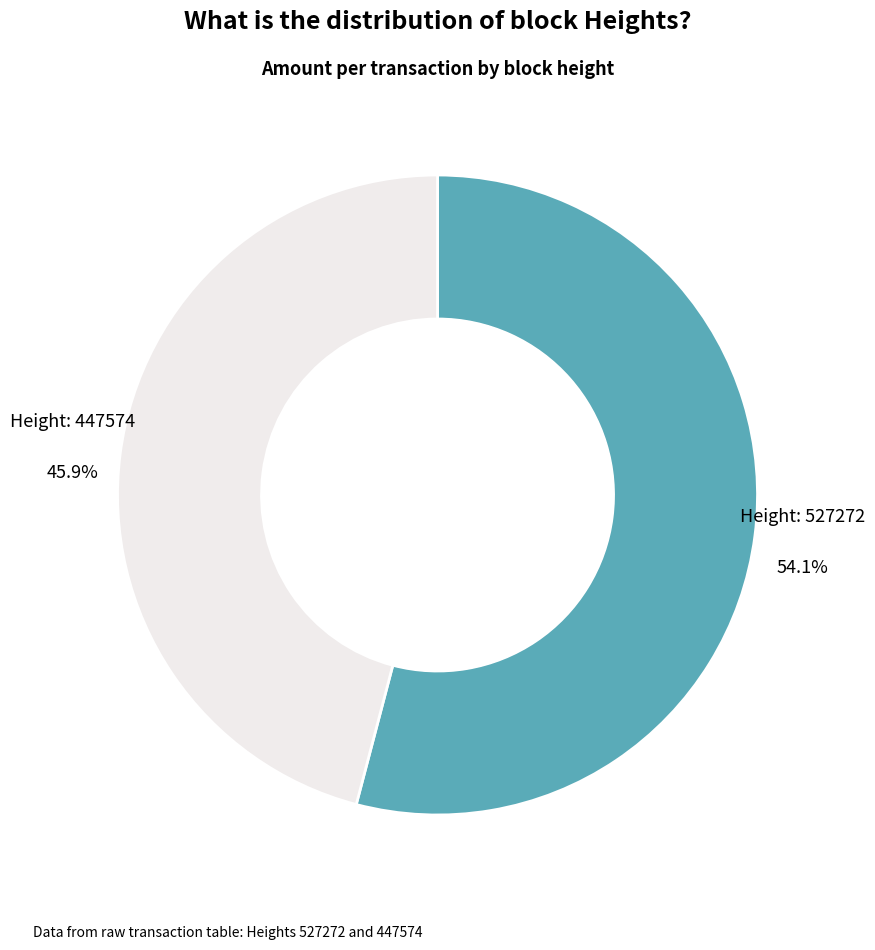

Rank the categories by value from lowest to highest.

Height: 447574, Height: 527272